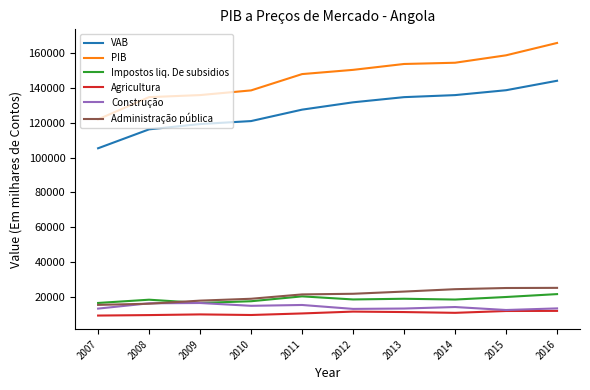

True or false: VAB and PIB intersect in this chart.

False